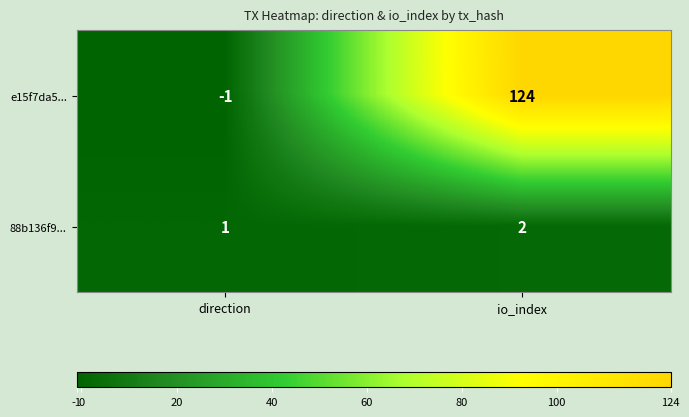

Which series has the widest spread of values?

e15f7da5...